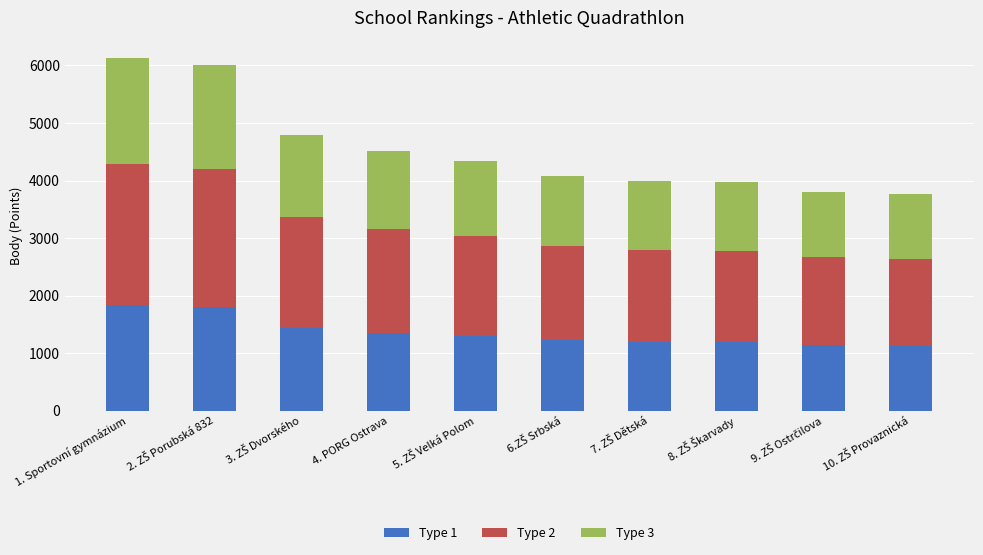

What is the lowest value of the Type 1 series?

1127